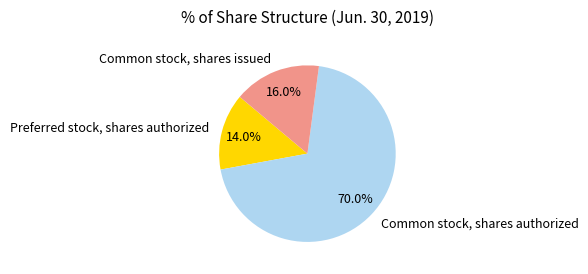

Count the number of slices in the pie.

3